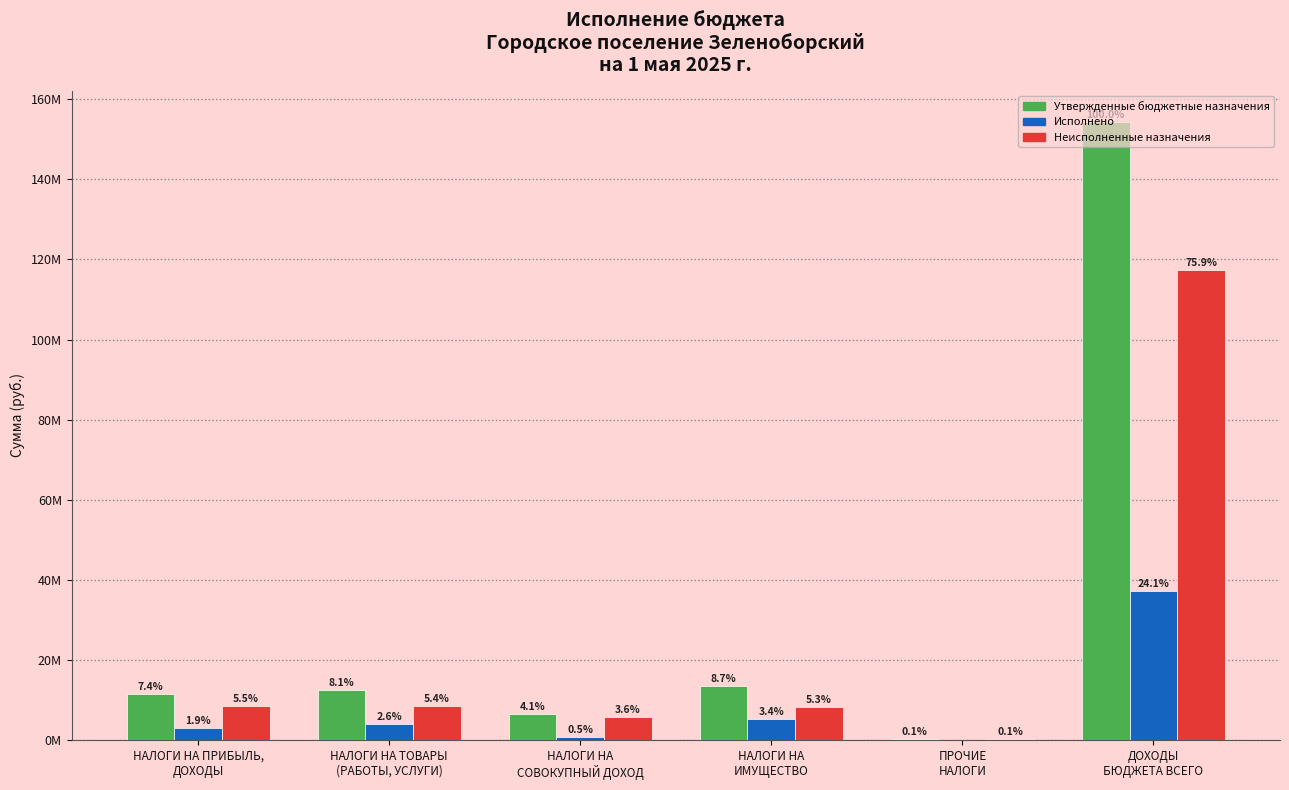

What are all the series names shown in the legend?

Утвержденные бюджетные назначения, Исполнено, Неисполненные назначения